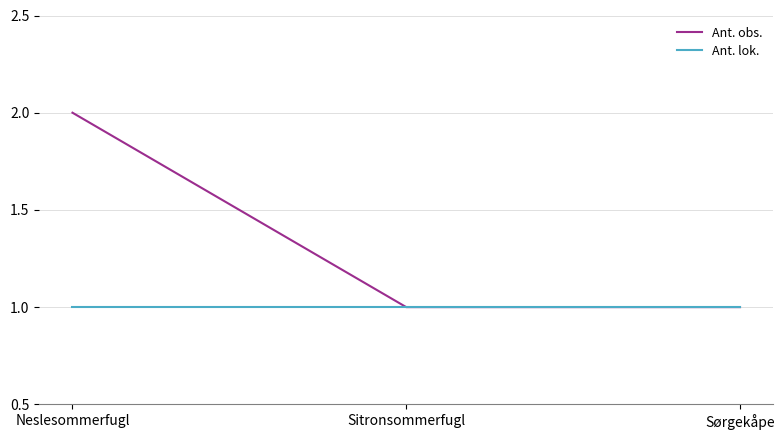

How many categories are shown in the chart?

3